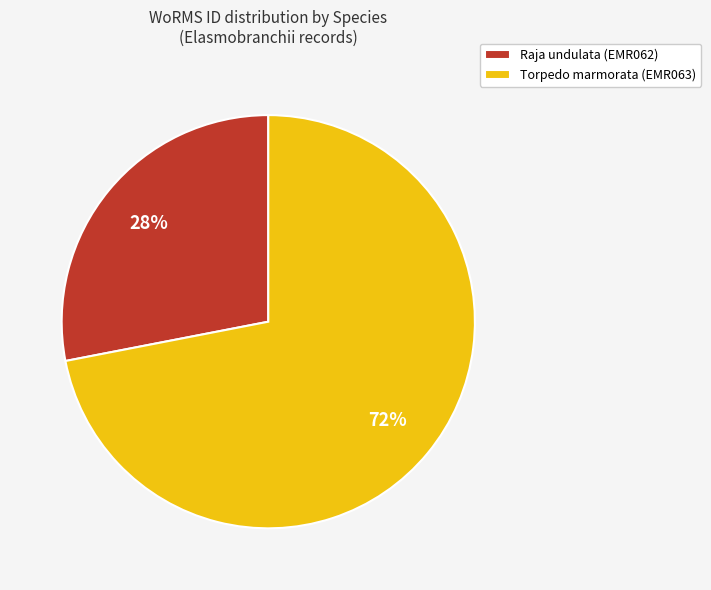

To the nearest percent, what is the difference between the Torpedo marmorata (EMR063) and Raja undulata (EMR062) slice percentages?

44%